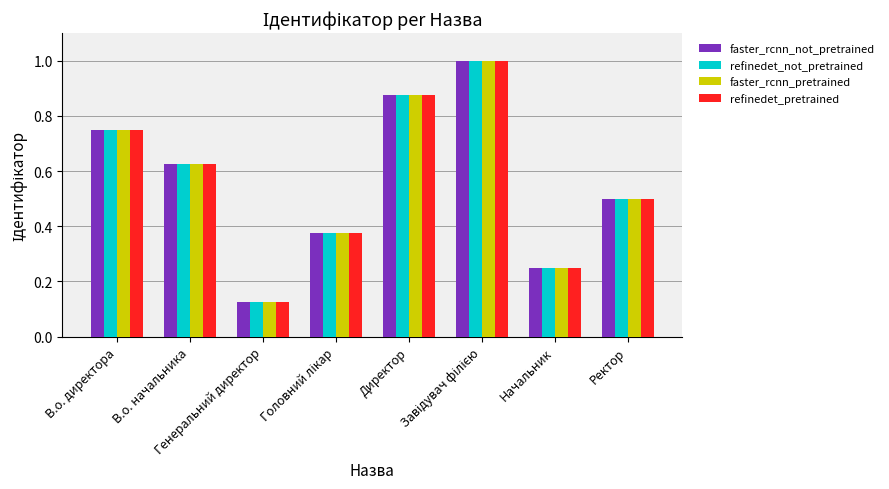

How many refinedet_not_pretrained values are between 0 and 1?

8